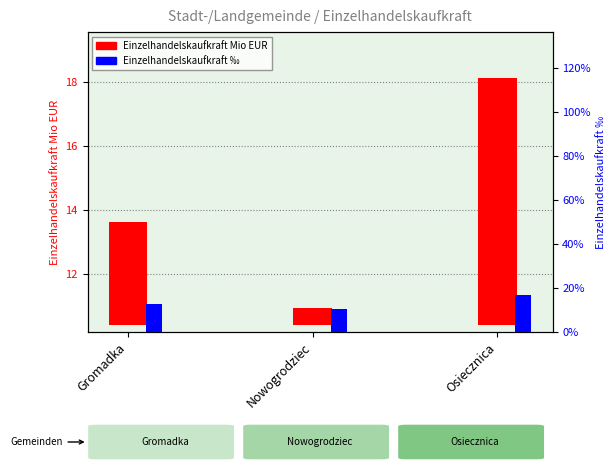

Are the bars grouped side by side (vs. stacked)?

Yes